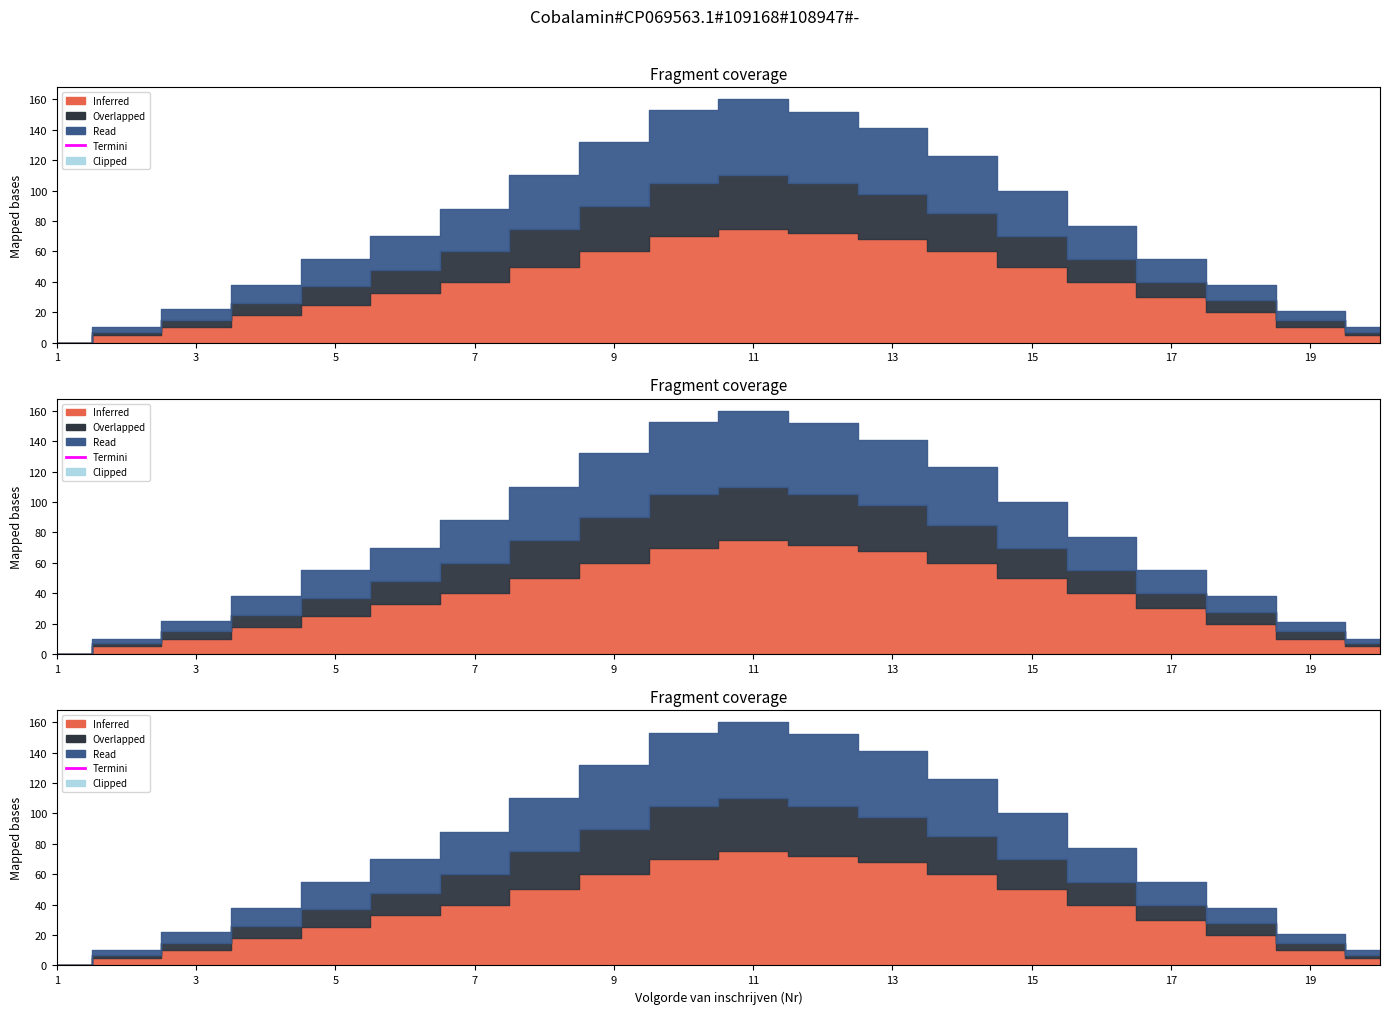

Rank the series by their maximum value, from highest to lowest.

Inferred, Read, Overlapped